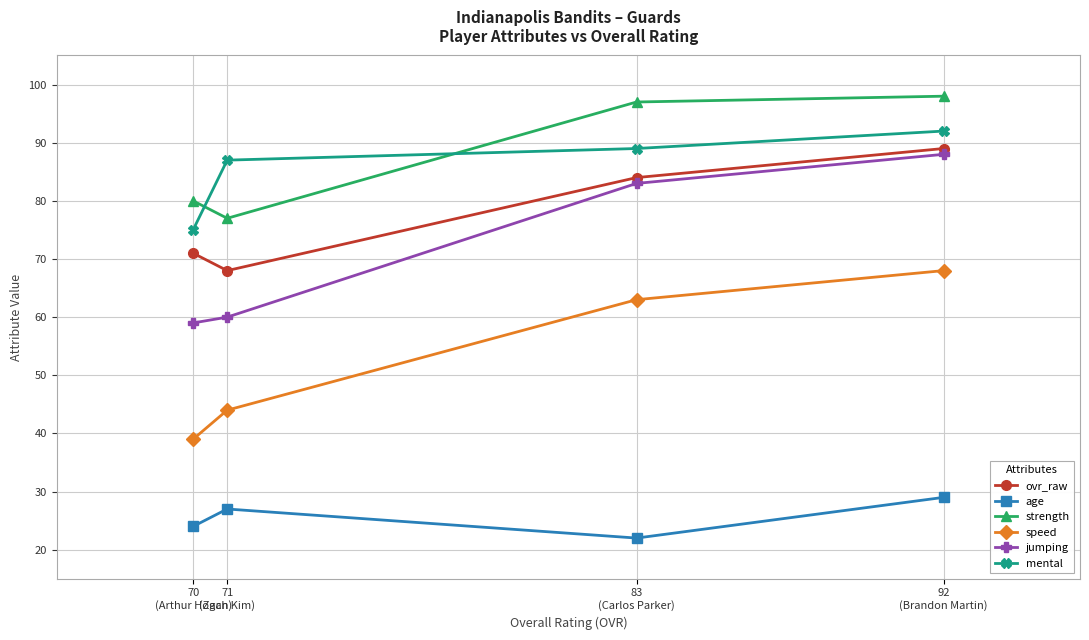

What are all the series names shown in the legend?

ovr_raw, age, strength, speed, jumping, mental